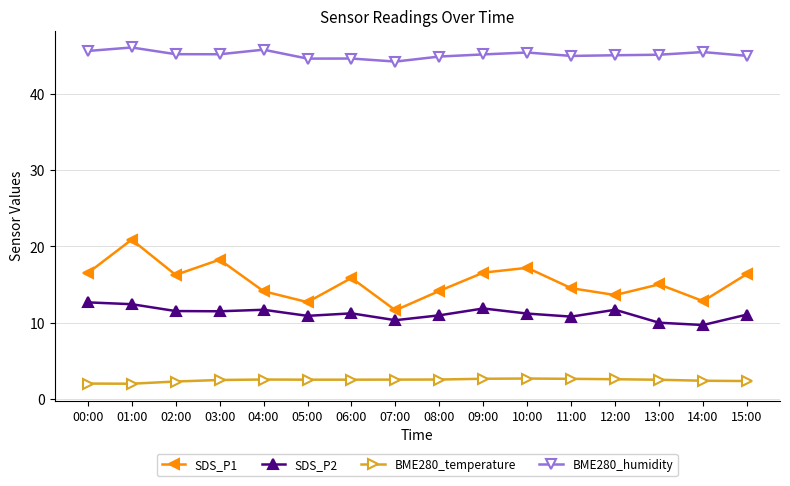

Is the value of SDS_P1 at 02:00 greater than the value of BME280_temperature at 11:00?

Yes